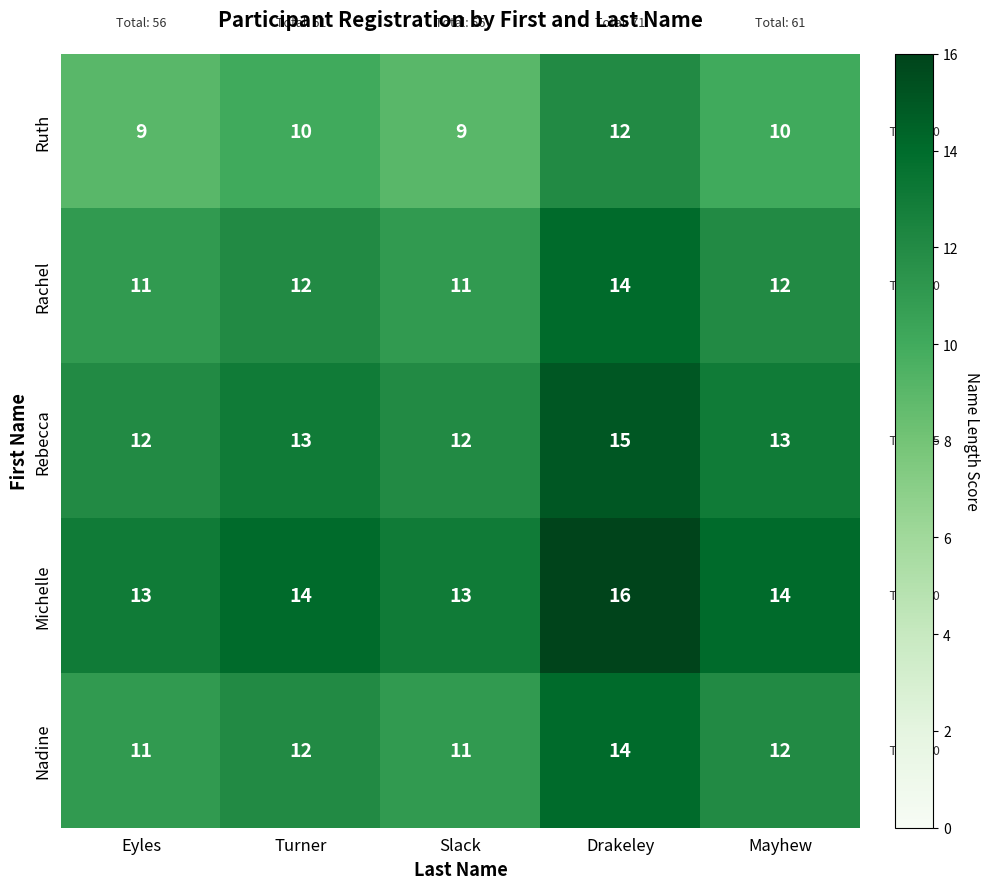

What is the difference between the highest and lowest values at Mayhew?

4